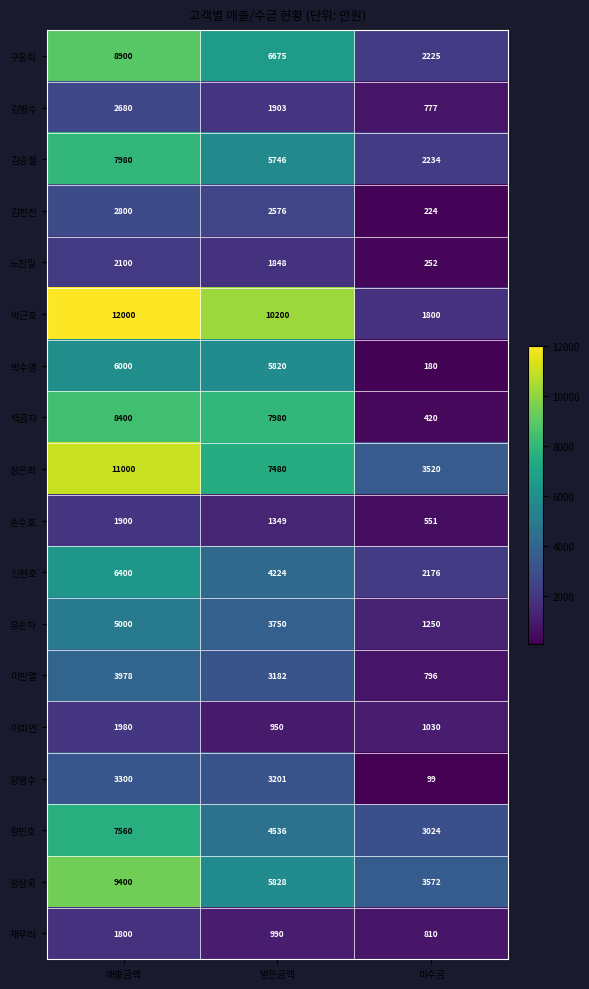

The value of 이미연 at 매출금액 is 1034. True or false?

False